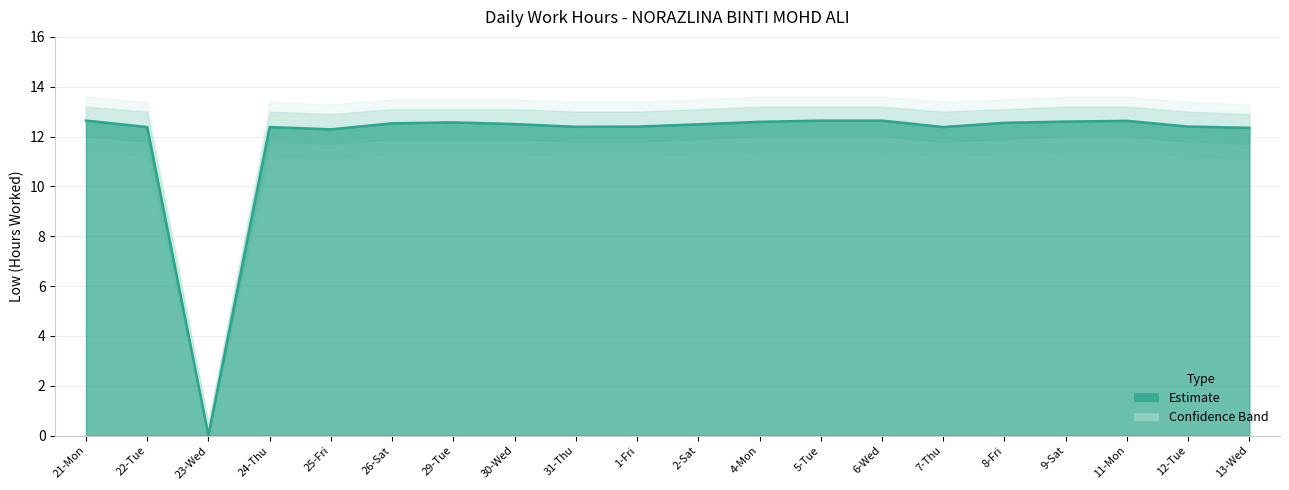

True or false: Low Upper and Low Lower cross at least once.

False